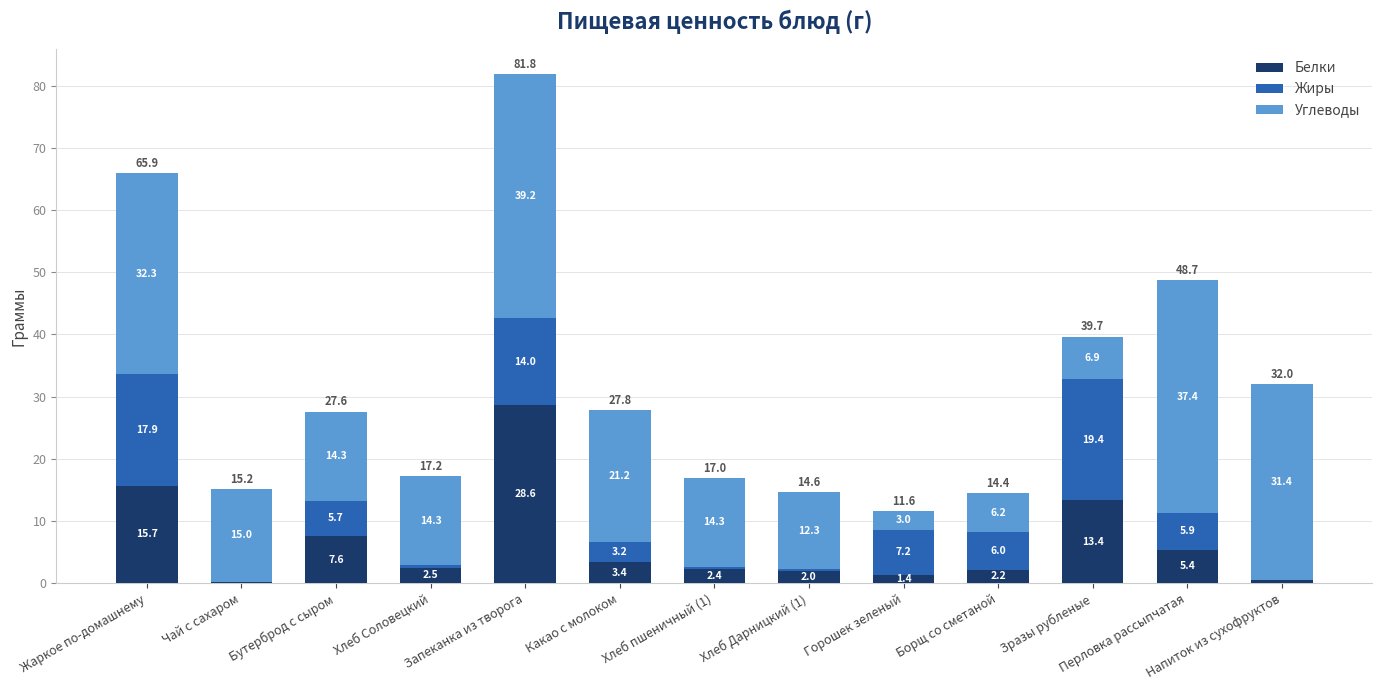

How many distinct data groups are displayed?

3